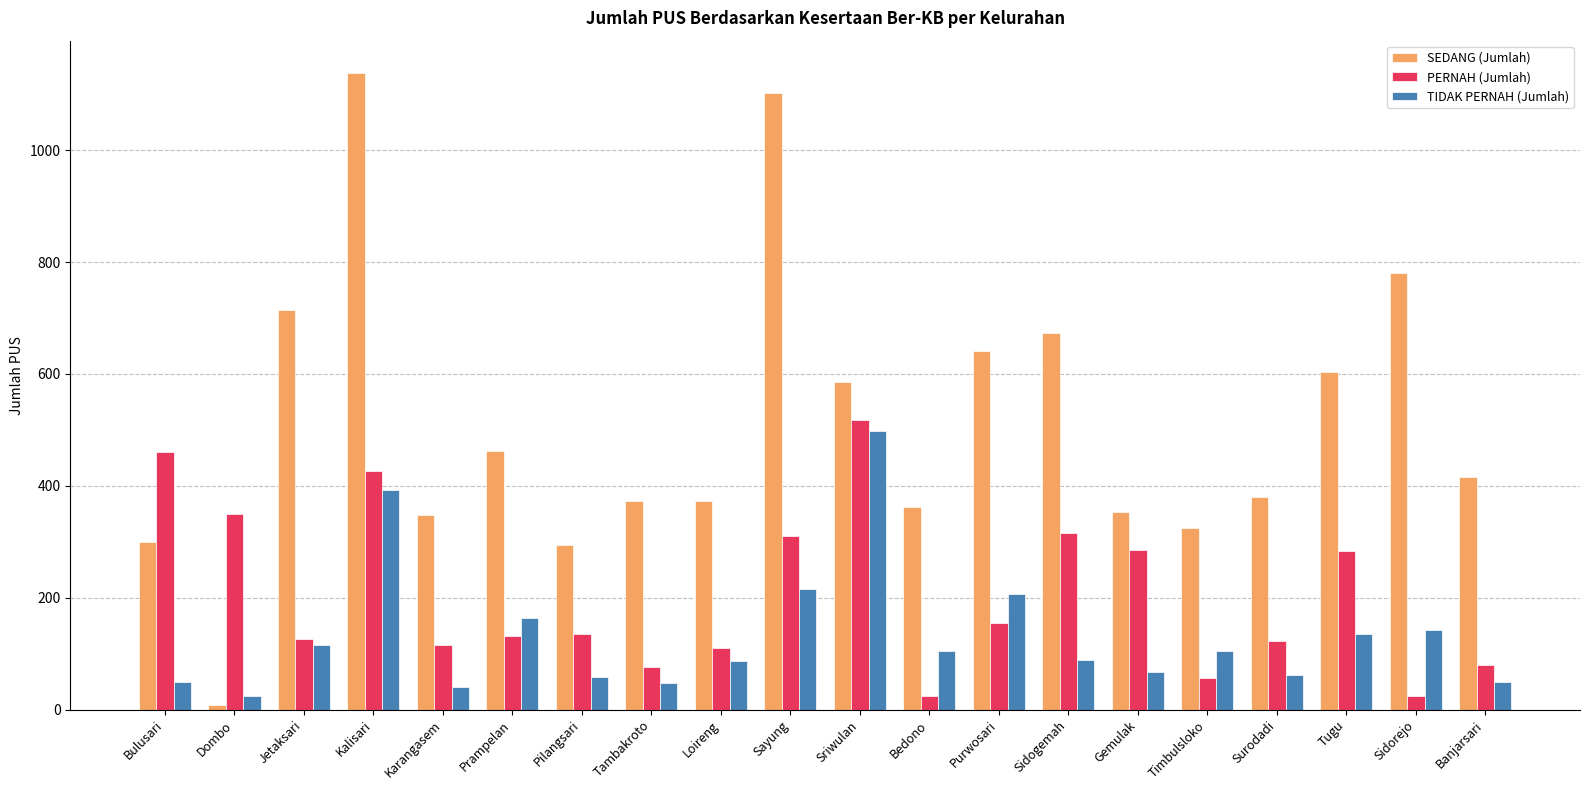

Count the number of data series in this chart.

3